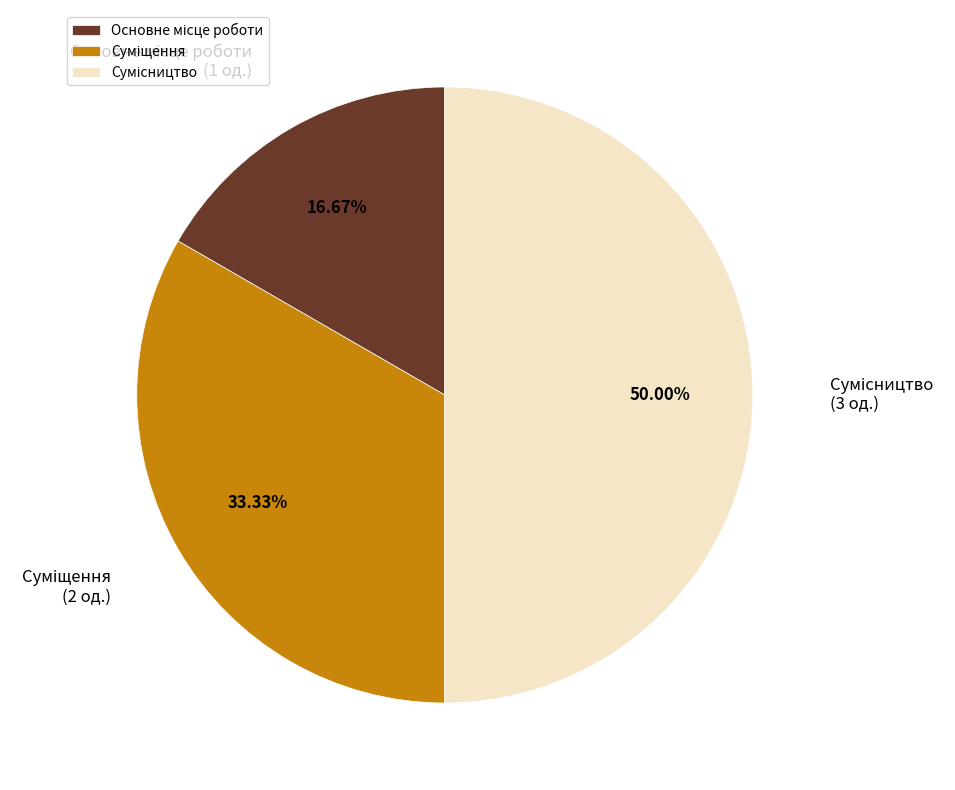

What is the change in value from Основне місце роботи to Суміщення?

+1